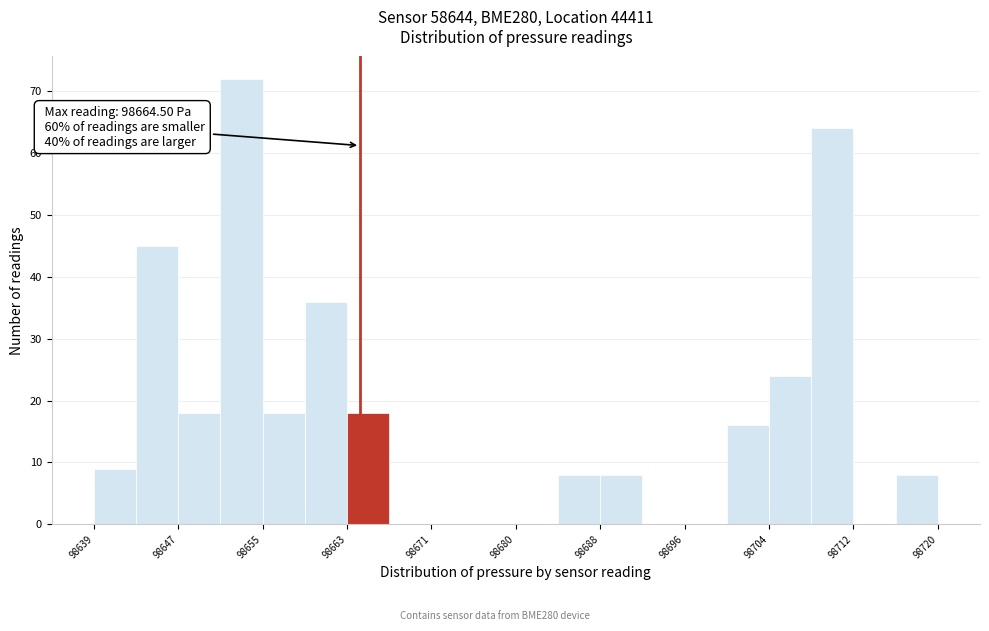

Over which range of the x-axis is the bar tallest?

98651 to 98655